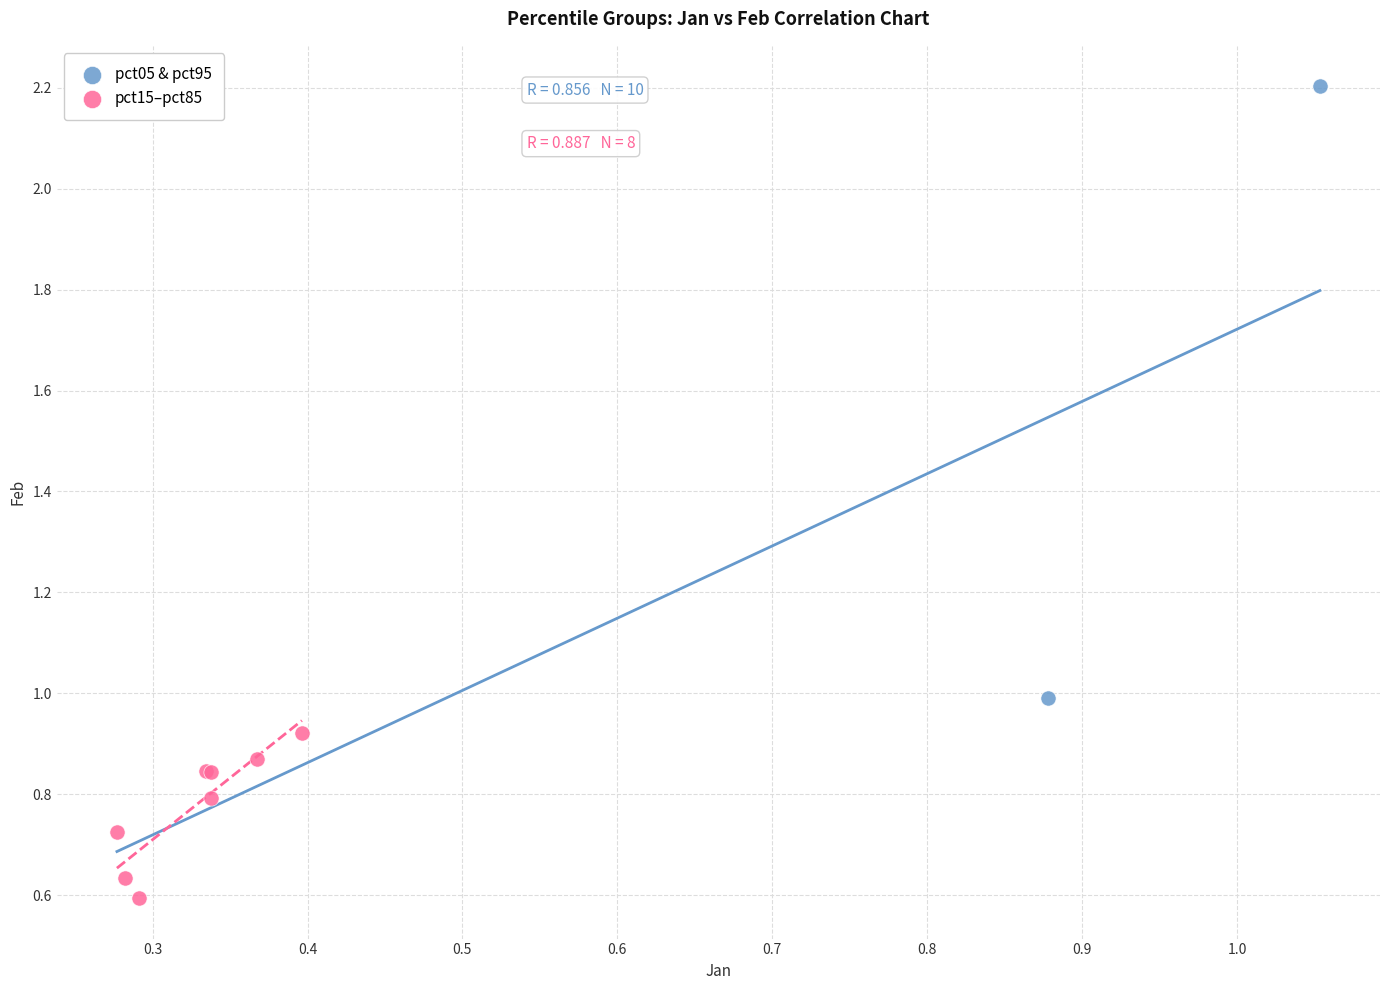

What are all the series names shown in the legend?

pct05 & pct95, pct15–pct85